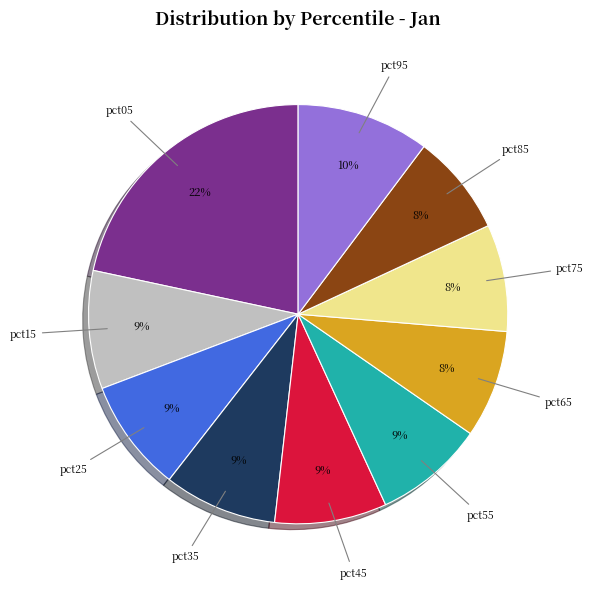

To the nearest percent, what is the difference between the largest and smallest slice percentages?

14%